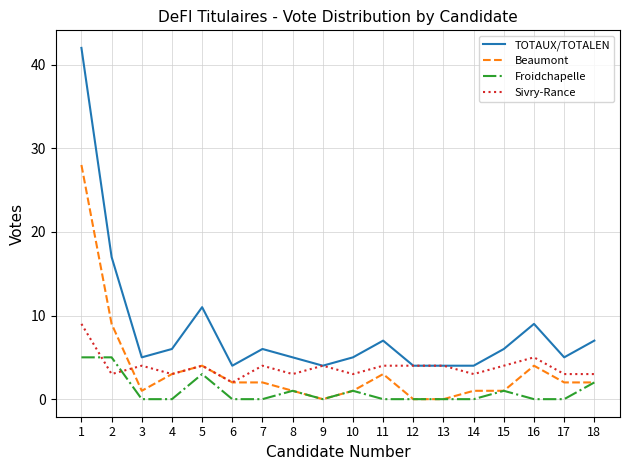

Reading left to right, list all the values displayed in this chart.

TOTAUX/TOTALEN: 42	17	5	6	11	4	6	5	4	5	7	4	4	4	6	9	5	7
Beaumont: 28	9	1	3	4	2	2	1	0	1	3	0	0	1	1	4	2	2
Froidchapelle: 5	5	0	0	3	0	0	1	0	1	0	0	0	0	1	0	0	2
Sivry-Rance: 9	3	4	3	4	2	4	3	4	3	4	4	4	3	4	5	3	3